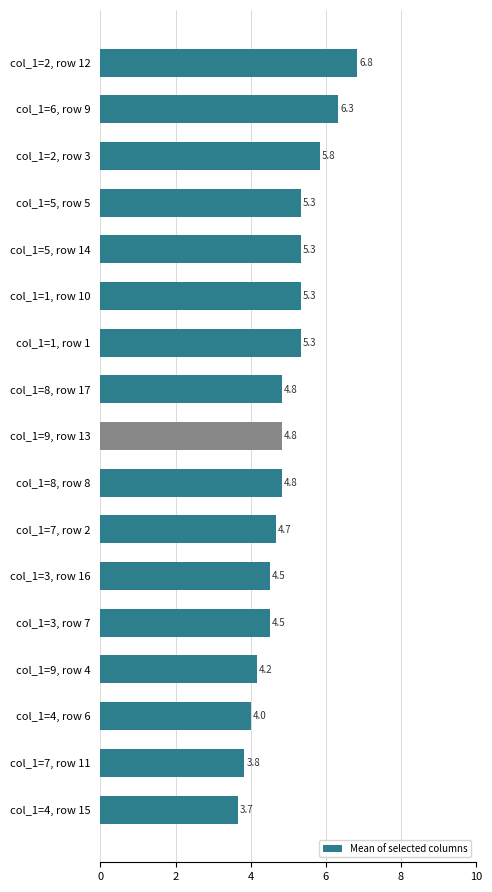

Reading bottom to top, transcribe all the data shown in this chart.

3.7	3.8	4.0	4.2	4.5	4.5	4.7	4.8	4.8	4.8	5.3	5.3	5.3	5.3	5.8	6.3	6.8